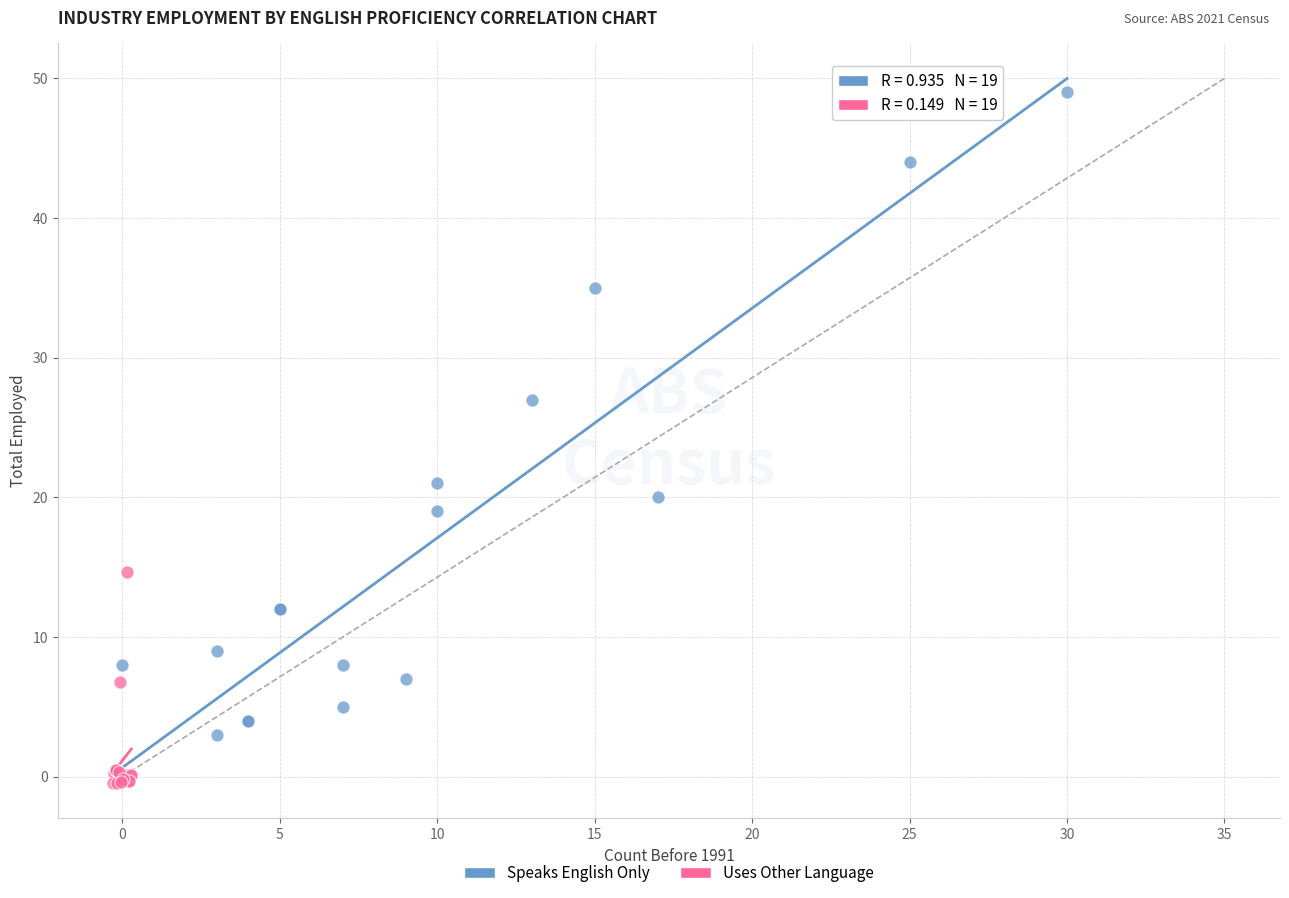

Which series has the widest spread of Y values?

Speaks English Only